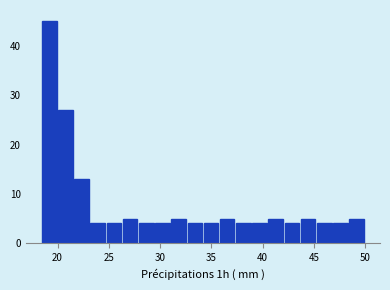

Around what value on the x-axis is the tallest bar? Give the approximate position of its centre, as read against the axis.

19.0